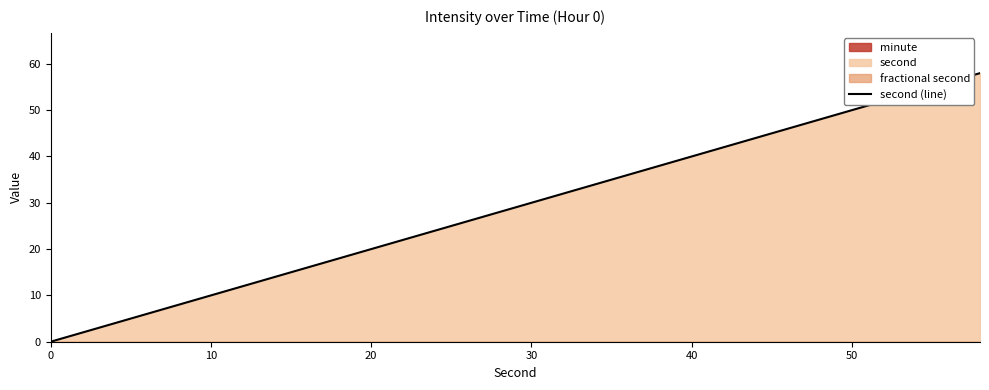

How many positive values are there?

29